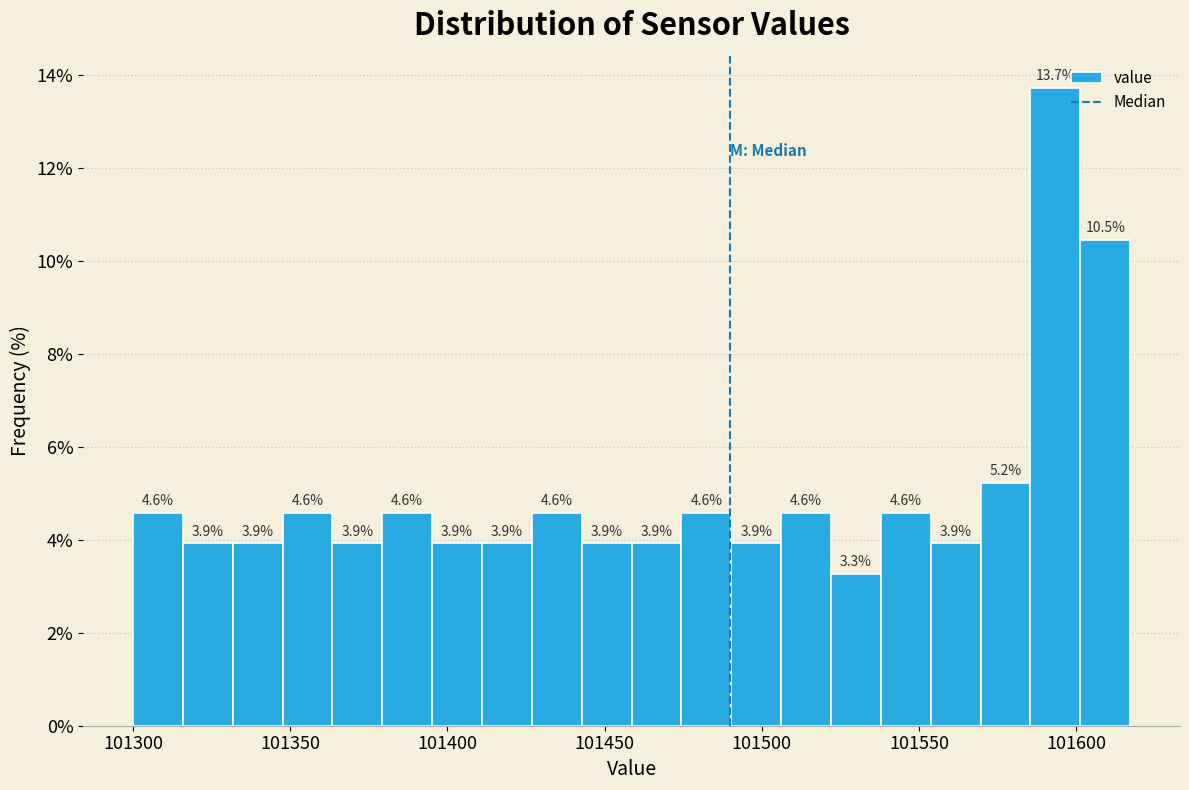

Around what value on the x-axis is the tallest bar? Give the approximate position of its centre, as read against the axis.

101595